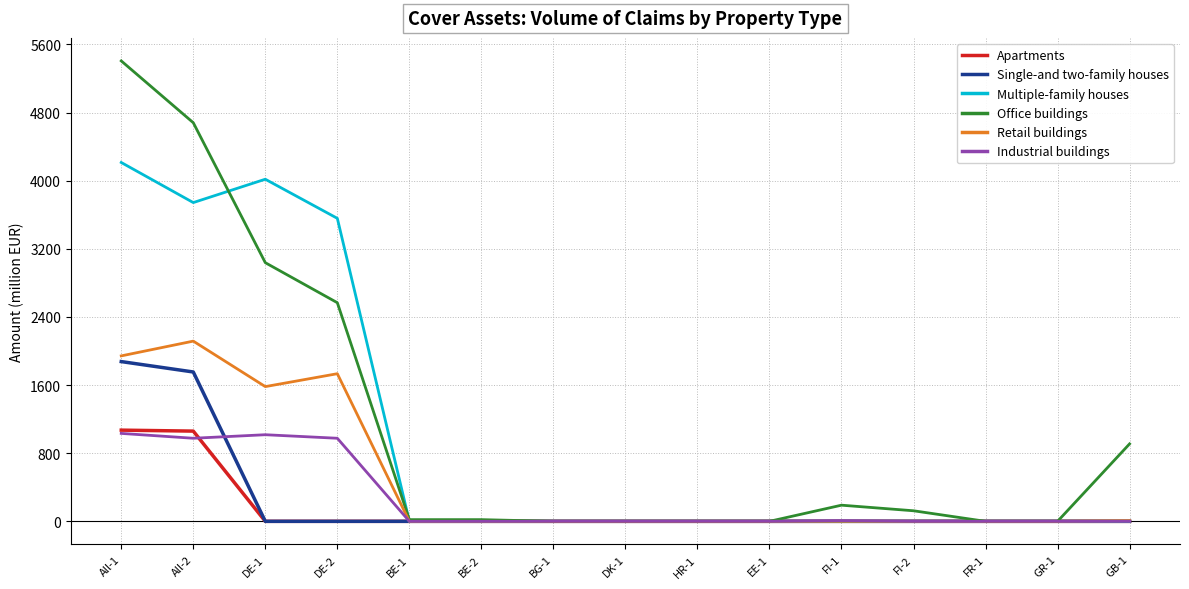

What are all the series names shown in the legend?

Apartments, Single-and two-family houses, Multiple-family houses, Office buildings, Retail buildings, Industrial buildings